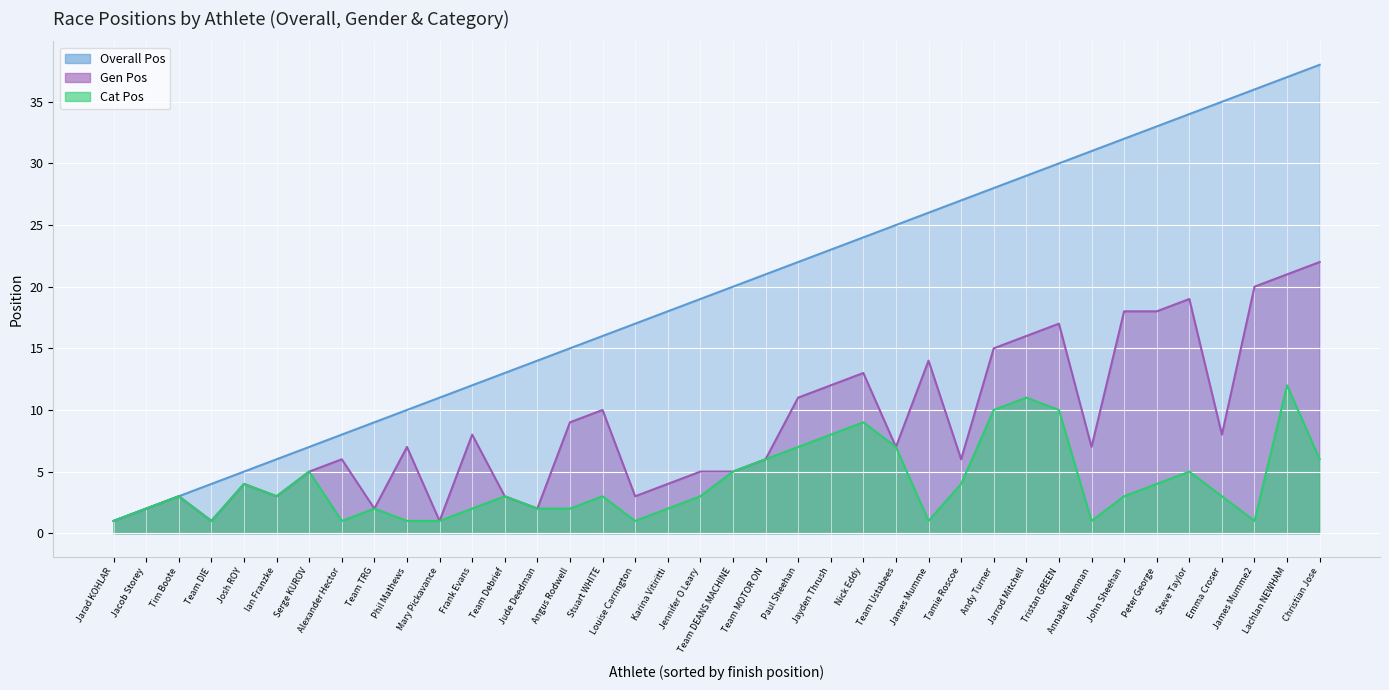

In Cat Pos, how many points are higher than both neighbors (excluding endpoints)?

10